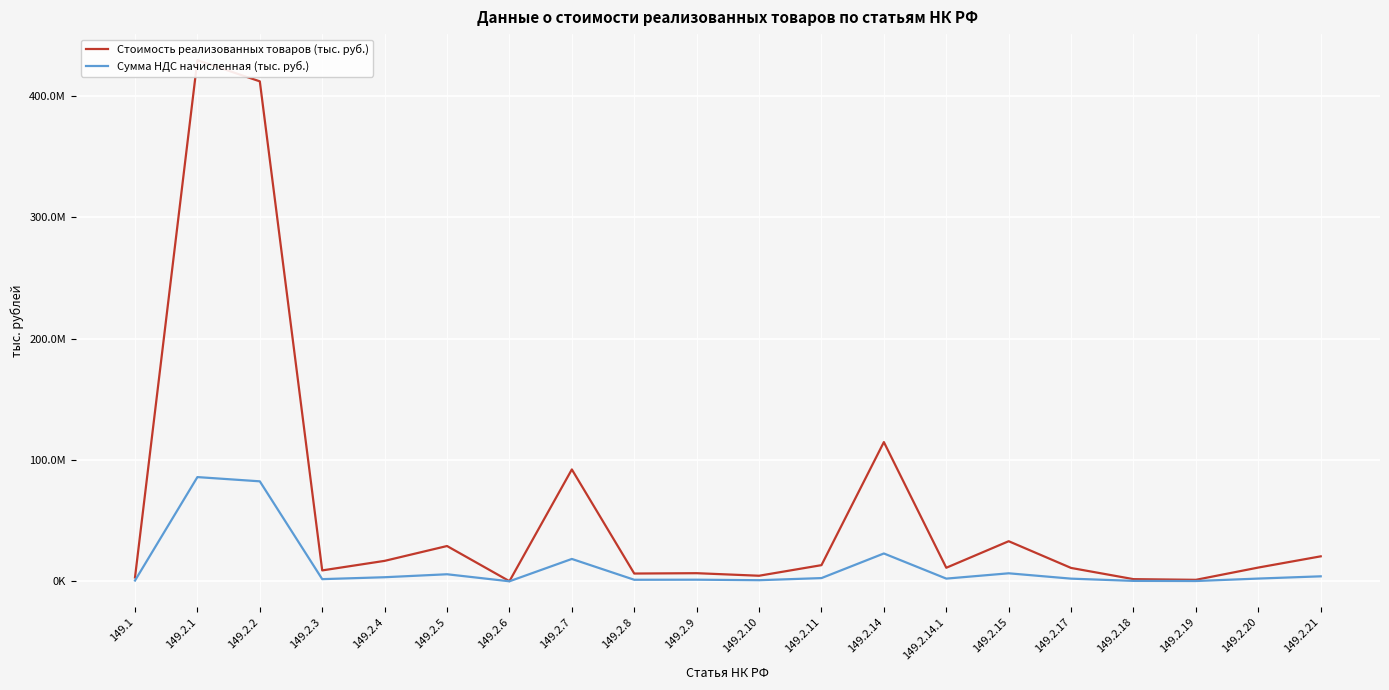

Reading left to right, transcribe all the data shown in this chart.

Стоимость реализованных товаров (тыс. руб.): 149.1=3208034	149.2.1=429315837	149.2.2=411864153	149.2.3=8989557	149.2.4=16852972	149.2.5=29082669	149.2.6=110315	149.2.7=92166245	149.2.8=6412024	149.2.9=6698825	149.2.10=4596347	149.2.11=13317021	149.2.14=114700483	149.2.14.1=11173840	149.2.15=33037069	149.2.17=11017690	149.2.18=1789130	149.2.19=1236898	149.2.20=11342285	149.2.21=20584221
Сумма НДС начисленная (тыс. руб.): 149.1=641605	149.2.1=85863173	149.2.2=82372830	149.2.3=1797914	149.2.4=3370604	149.2.5=5816537	149.2.6=22064	149.2.7=18433249	149.2.8=1282405	149.2.9=1339764	149.2.10=919264	149.2.11=2663405	149.2.14=22940105	149.2.14.1=2234771	149.2.15=6607413	149.2.17=2203541	149.2.18=357825	149.2.19=247381	149.2.20=2268452	149.2.21=4116843